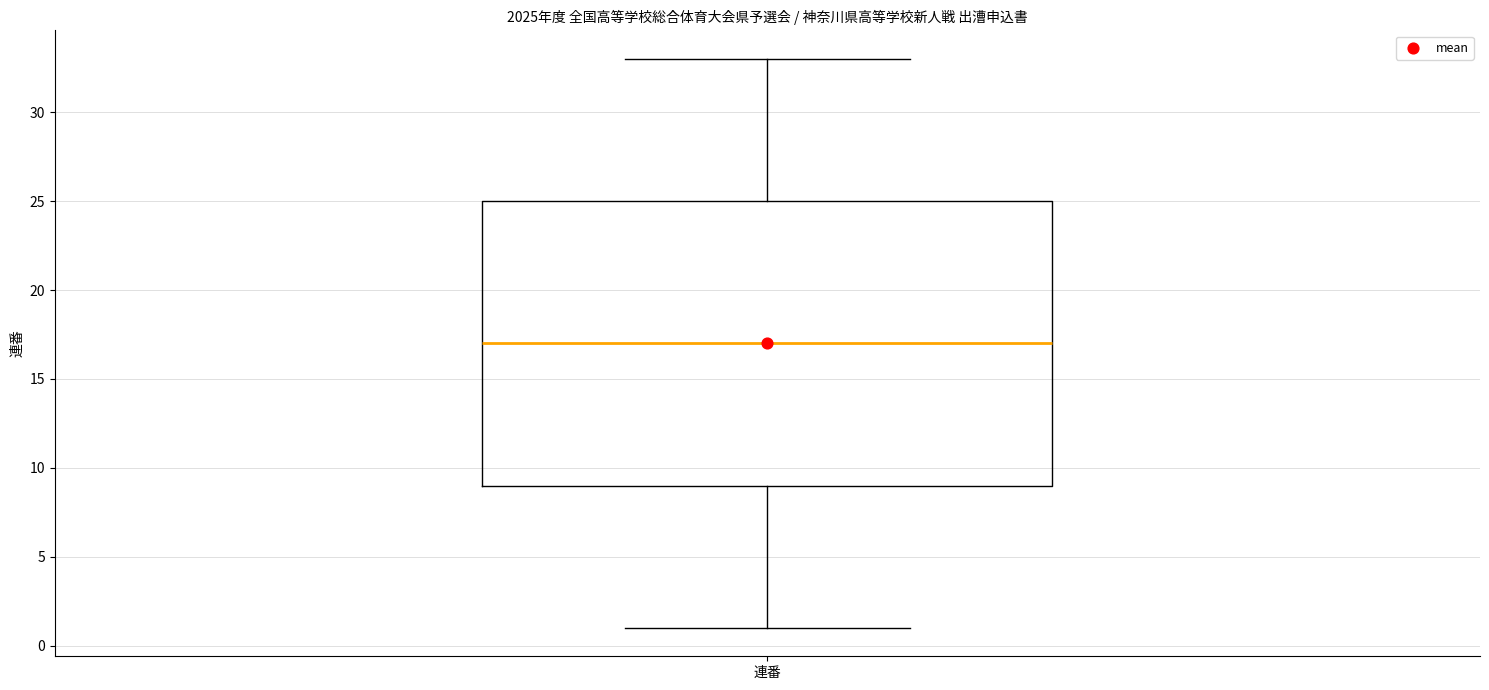

Read this box plot against the y-axis: the position of the median line, the range covered by the box, and the ends of both whiskers. The values are not printed on the chart, so give them approximately, as read against the axis.

median 17, box 9 to 25, whiskers 1 to 33